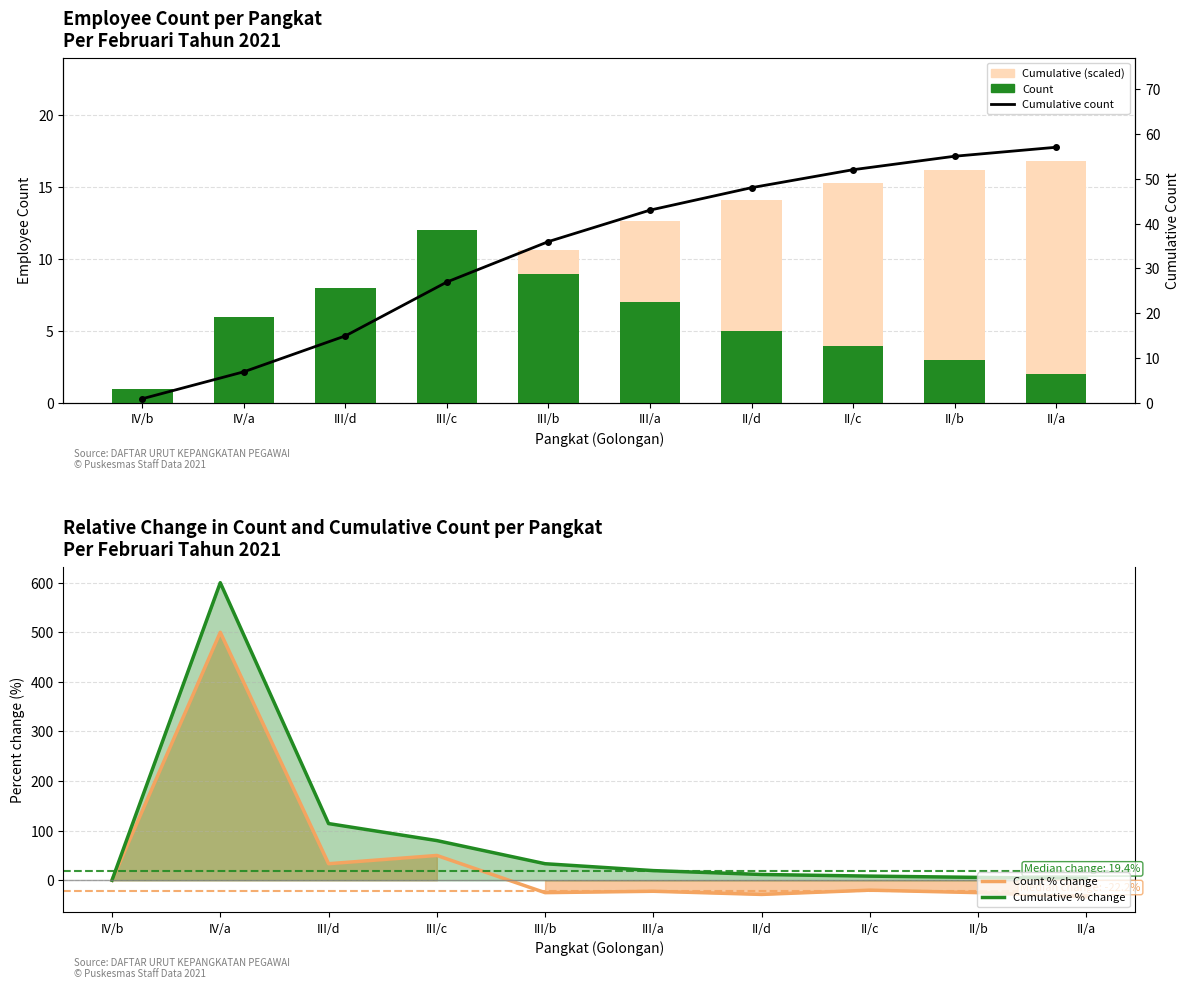

Which series has the widest spread of values?

Cumulative % change